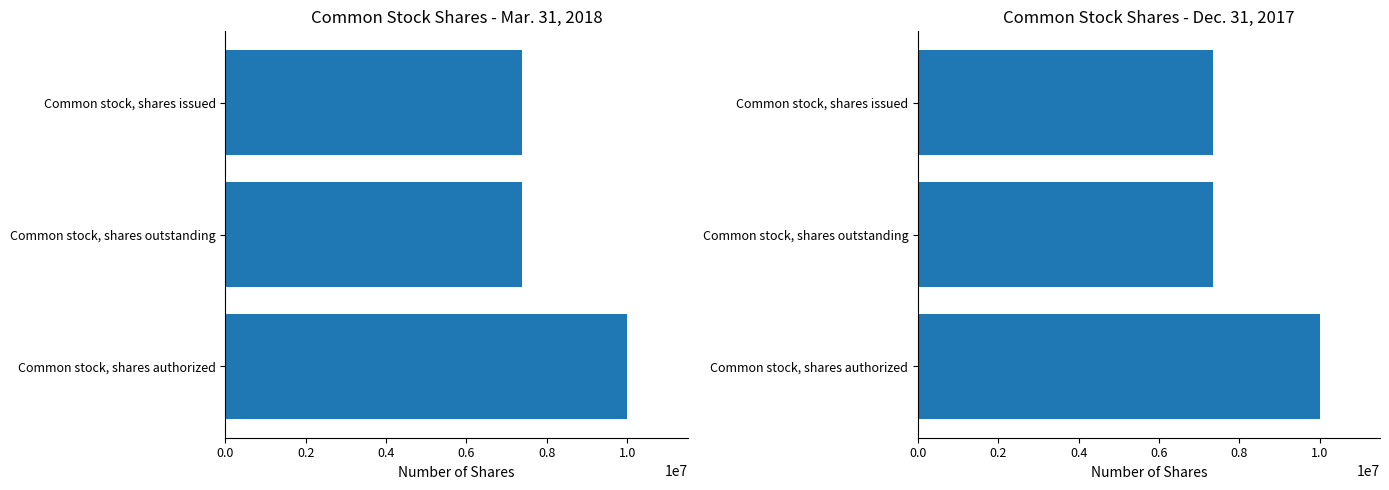

Reading left to right, what are all the values shown in this chart?

Mar. 31, 2018: 7381716	7381716	10000000
Dec. 31, 2017: 7347851	7347851	10000000